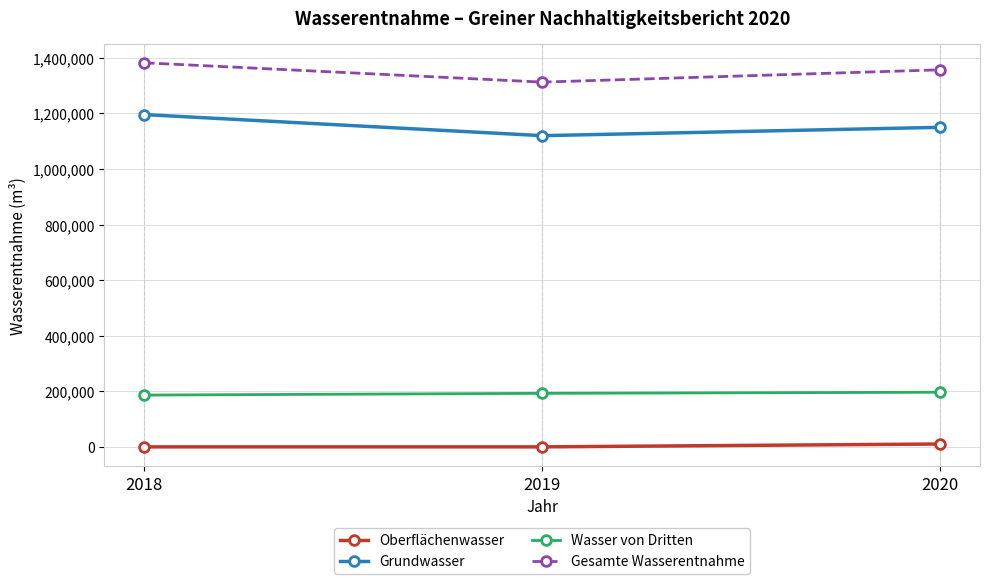

Is the value of Oberflächenwasser at 2020 greater than the value of Wasser von Dritten at 2019?

No